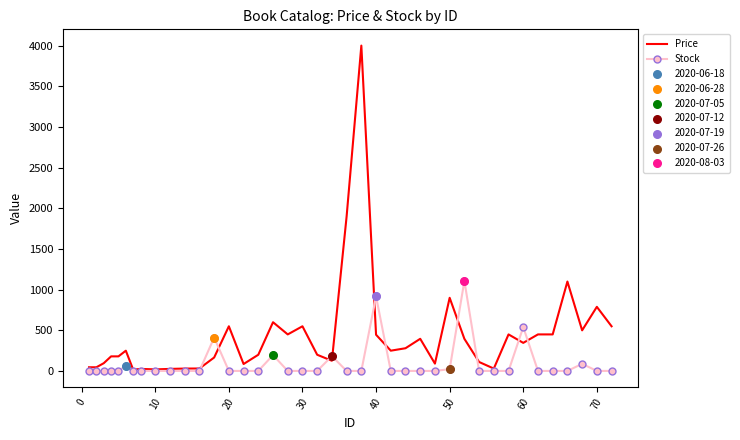

What is the maximum value for Stock?

1107